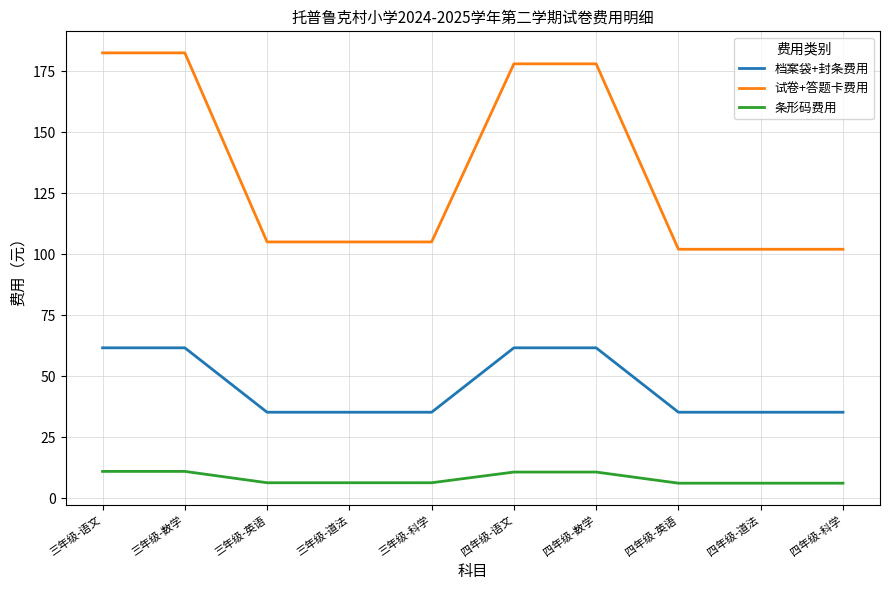

True or false: 条形码费用 and 档案袋+封条费用 cross at least once.

False